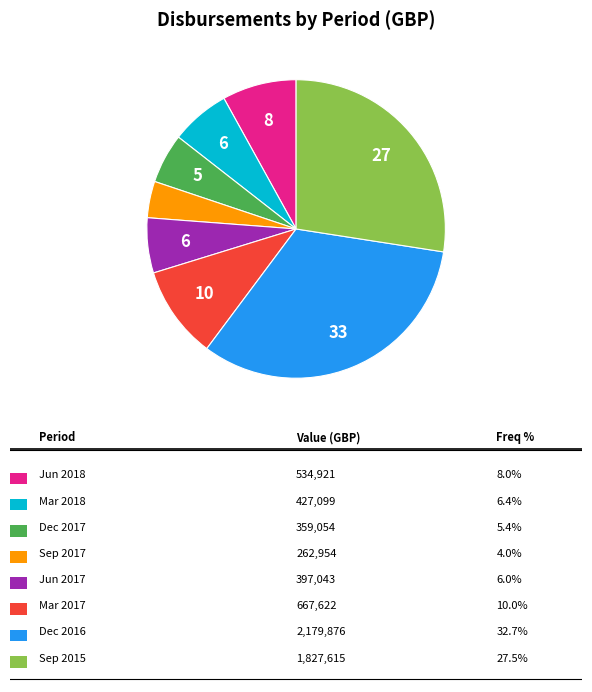

Is there a majority slice in this chart?

No